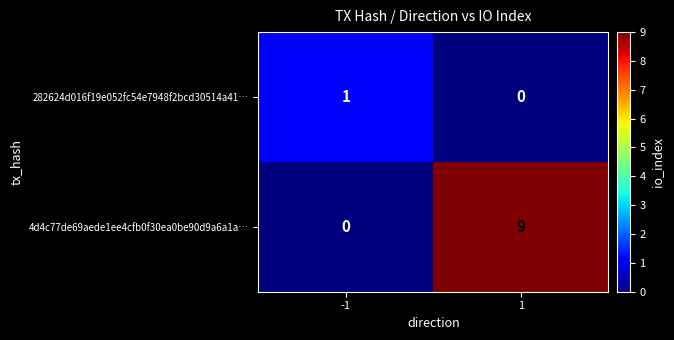

Is it true that 4d4c77de69aede1ee4cfb0f30ea0be90d9a6a1a… equals 4 at -1?

False